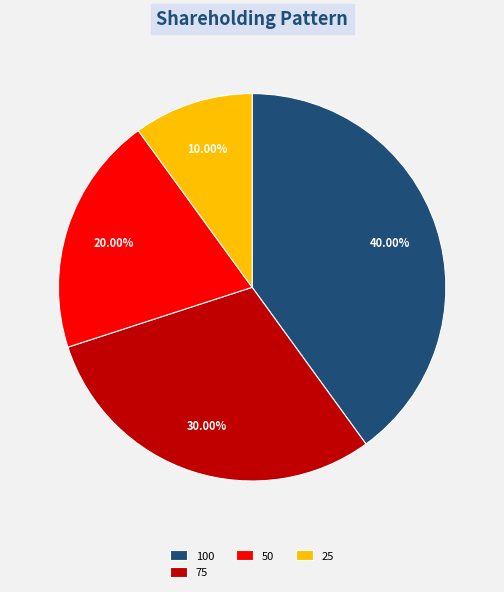

How many segments does this pie chart have?

4